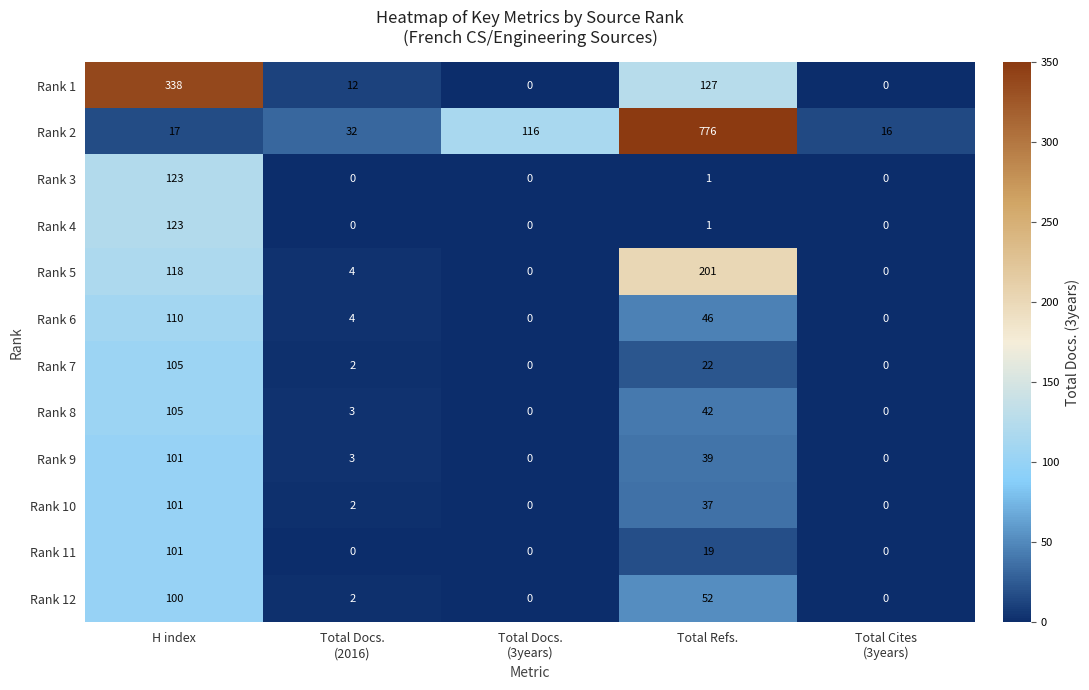

At which label is Rank 7 closest to 52?

Total Refs.